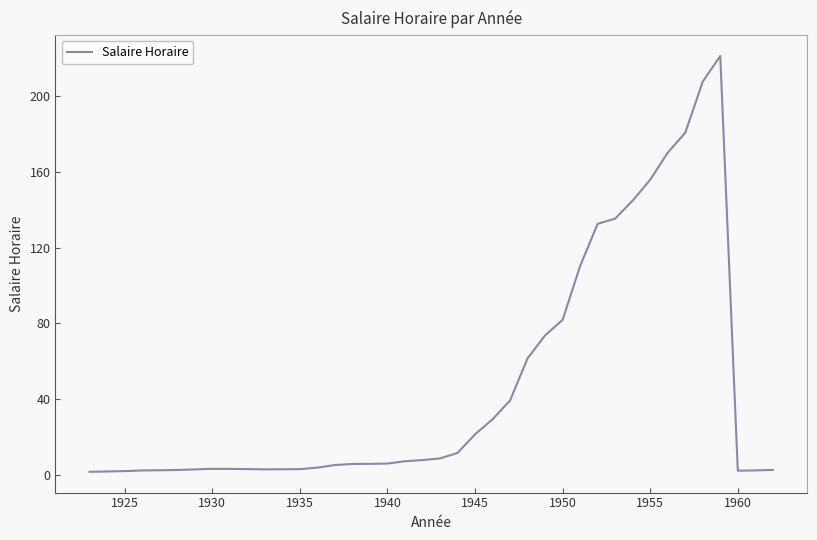

What is the sum of all values?

1871.3